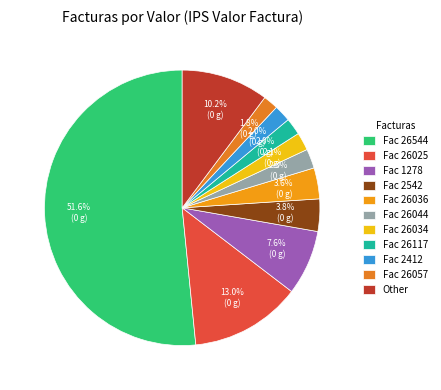

Count the number of slices in the pie.

11